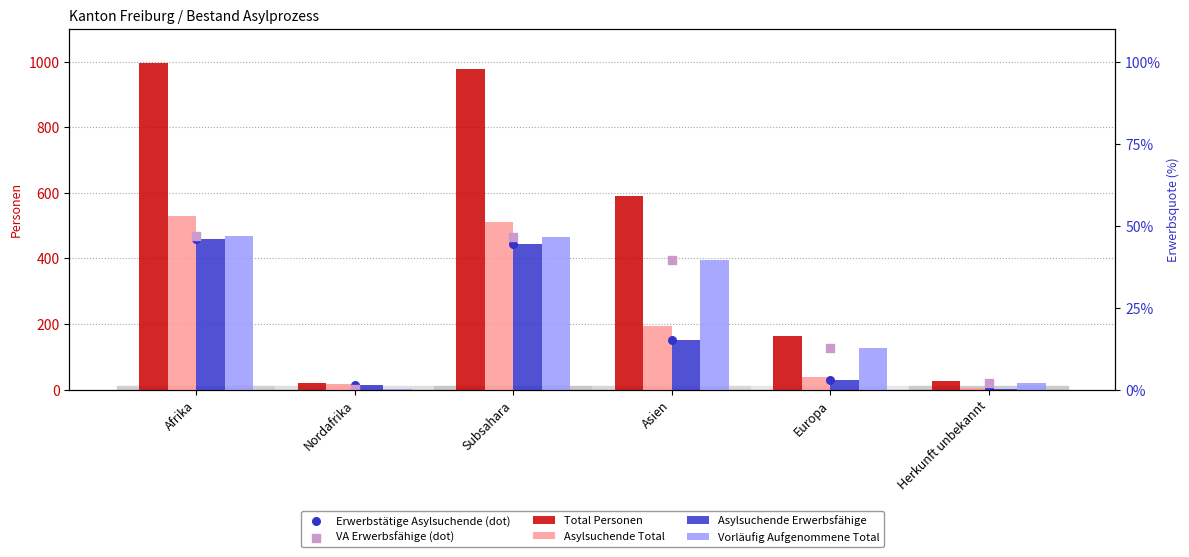

Which series reaches the maximum Y coordinate?

Total Personen